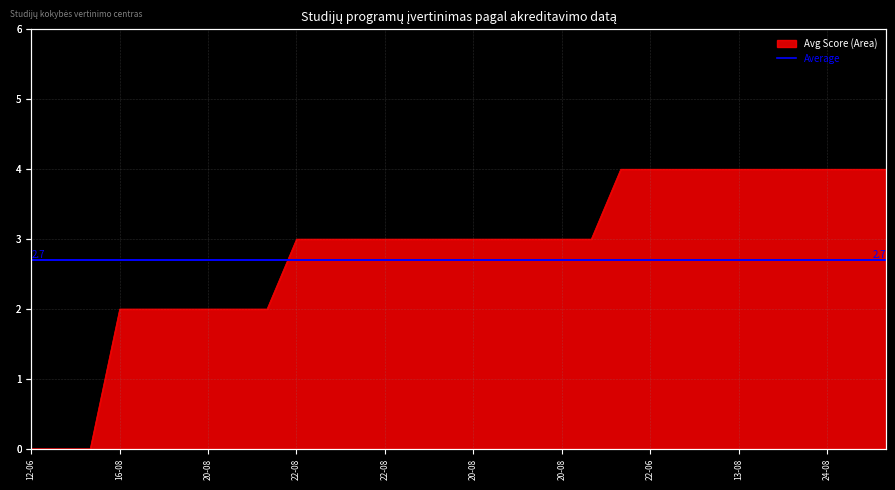

Is it true that the value at 13-08 is 4?

True